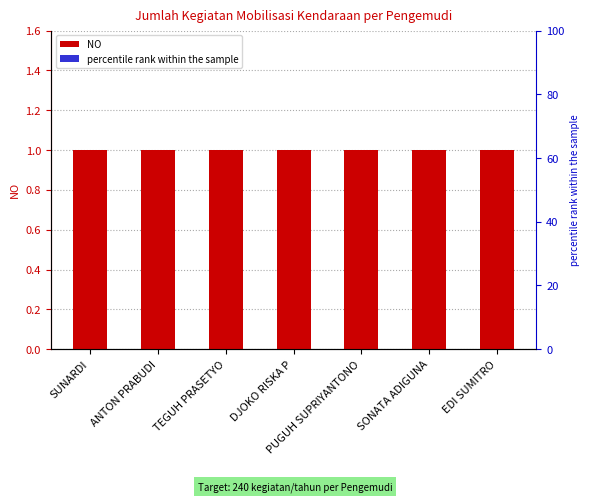

Reading left to right, extract all data points from this chart.

NO: 1.0	1.0	1.0	1.0	1.0	1.0	1.0
percentile rank within the sample: 0.1	0.1	0.1	0.1	0.1	0.1	0.1